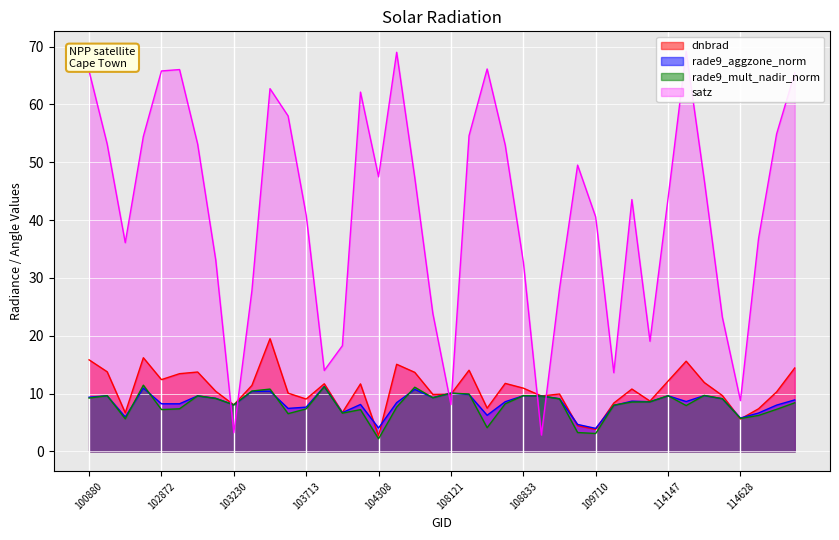

Reading right to left, what are all the values shown in this chart?

dnbrad: 114864=14.4	114856=10.3	114743=7.4	114628=5.6	114515=9.7	114402=11.9	114394=15.6	114147=12.2	113976=8.7	110231=10.8	109884=8.3	109710=3.8	109350=4.4	109174=9.9	109001=9.6	108833=10.9	108662=11.8	108650=7.5	108474=14.0	108121=9.9	107949=9.8	107774=13.7	107762=15.1	104308=2.7	104190=11.7	103949=6.7	103831=11.7	103713=9.0	103595=10.1	103586=19.5	103349=11.4	103230=8.0	103112=10.4	102993=13.7	102984=13.4	102872=12.4	102864=16.2	102744=6.7	101006=13.8	100880=15.8
rade9_aggzone_norm: 114864=8.9	114856=8.0	114743=6.6	114628=5.8	114515=9.1	114402=9.6	114394=8.6	114147=9.6	113976=8.6	110231=8.7	109884=7.9	109710=4.0	109350=4.7	109174=9.1	109001=9.6	108833=9.6	108662=8.6	108650=6.2	108474=9.8	108121=10.1	107949=9.3	107774=10.7	107762=8.4	104308=4.0	104190=8.1	103949=6.7	103831=11.2	103713=7.6	103595=7.4	103586=10.4	103349=10.4	103230=8.0	103112=9.2	102993=9.6	102984=8.2	102872=8.2	102864=10.9	102744=5.9	101006=9.6	100880=9.4
rade9_mult_nadir_norm: 114864=8.4	114856=7.3	114743=6.2	114628=5.7	114515=9.1	114402=9.7	114394=7.9	114147=9.6	113976=8.6	110231=8.5	109884=8.0	109710=3.1	109350=3.3	109174=9.1	109001=9.6	108833=9.6	108662=8.2	108650=4.1	108474=9.9	108121=10.1	107949=9.3	107774=11.1	107762=7.6	104308=2.2	104190=7.2	103949=6.6	103831=11.2	103713=7.3	103595=6.5	103586=10.8	103349=10.4	103230=8.0	103112=9.1	102993=9.6	102984=7.4	102872=7.2	102864=11.4	102744=5.6	101006=9.6	100880=9.2
satz: 114864=65.4	114856=54.9	114743=36.8	114628=8.8	114515=23.2	114402=46.9	114394=69.2	114147=43.8	113976=19.0	110231=43.6	109884=13.6	109710=40.5	109350=49.5	109174=28.1	109001=2.8	108833=32.8	108662=53.0	108650=66.1	108474=54.6	108121=8.1	107949=23.8	107774=47.4	107762=69.0	104308=47.5	104190=62.1	103949=18.3	103831=14.0	103713=40.9	103595=58.0	103586=62.7	103349=27.8	103230=3.2	103112=33.1	102993=53.2	102984=66.0	102872=65.8	102864=54.5	102744=36.1	101006=53.2	100880=65.8